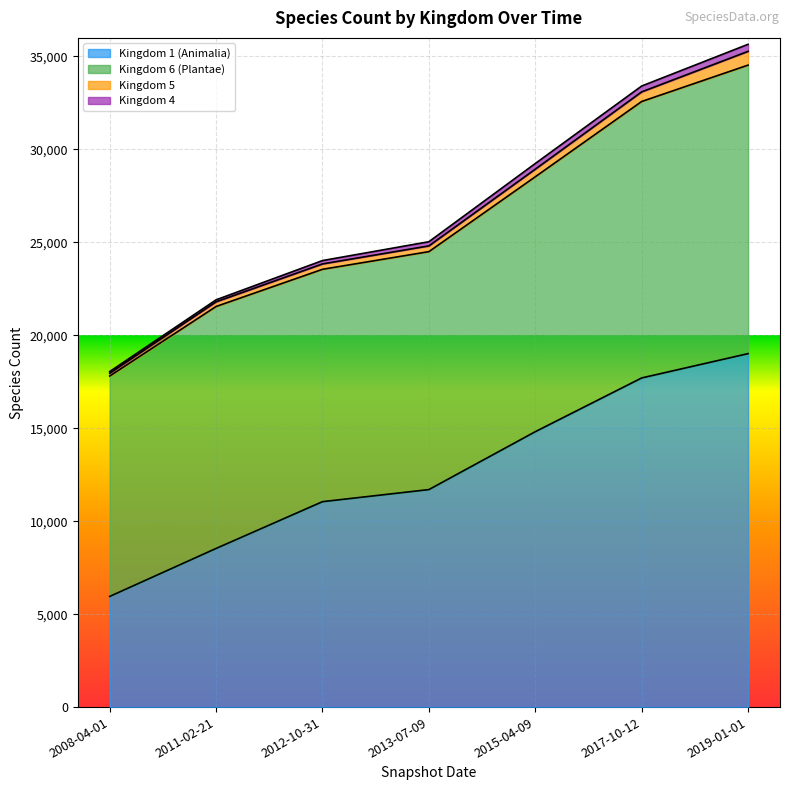

At 2015-04-09, list the series in order from largest to smallest.

Kingdom 1 (Animalia), Kingdom 6 (Plantae), Kingdom 5, Kingdom 4